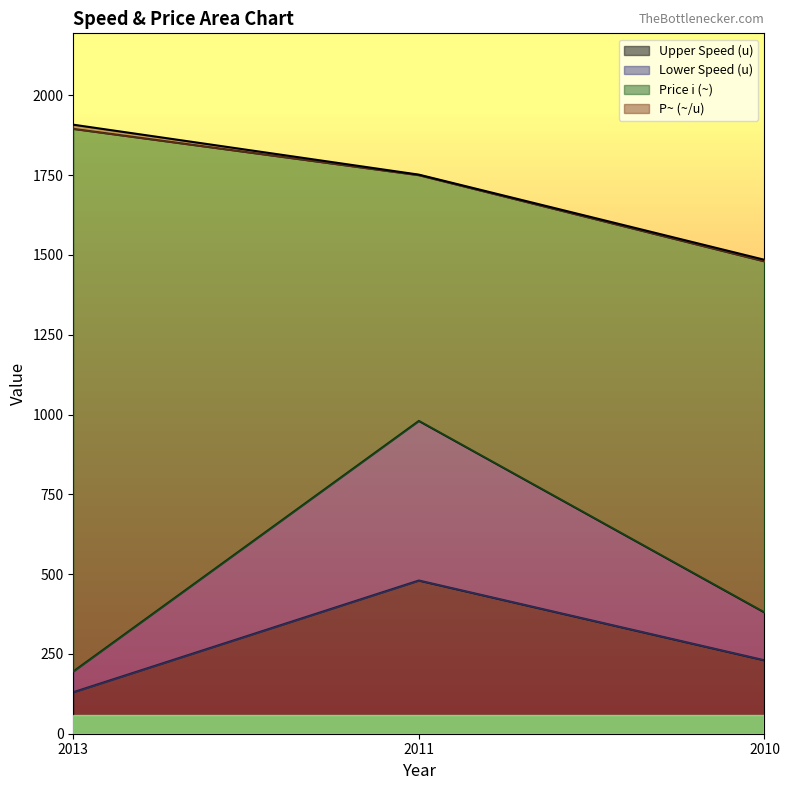

At which label does Upper Speed (u) reach its peak?

2011